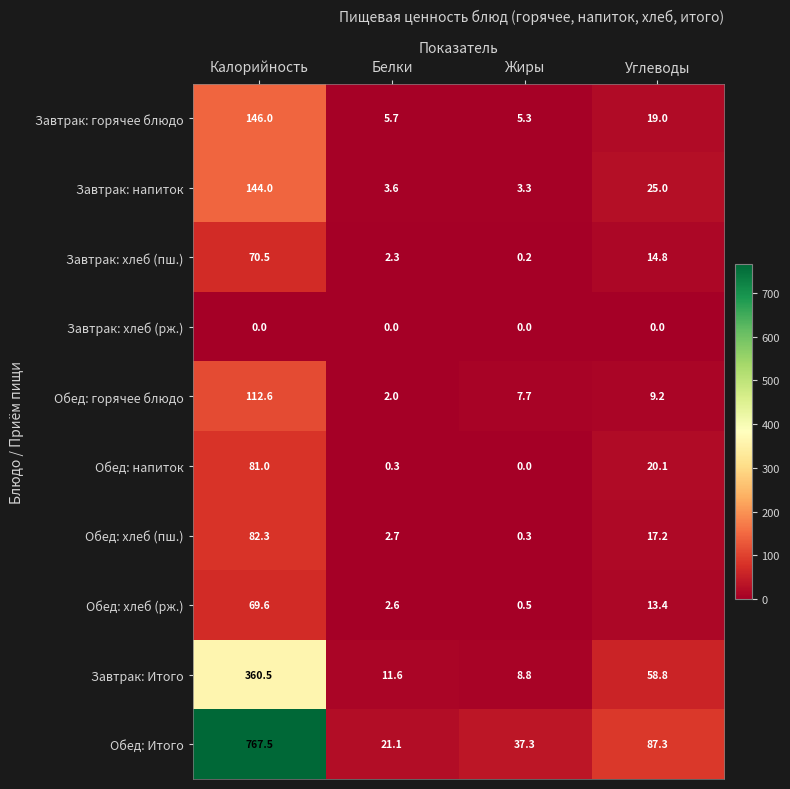

Count the number of data series in this chart.

10